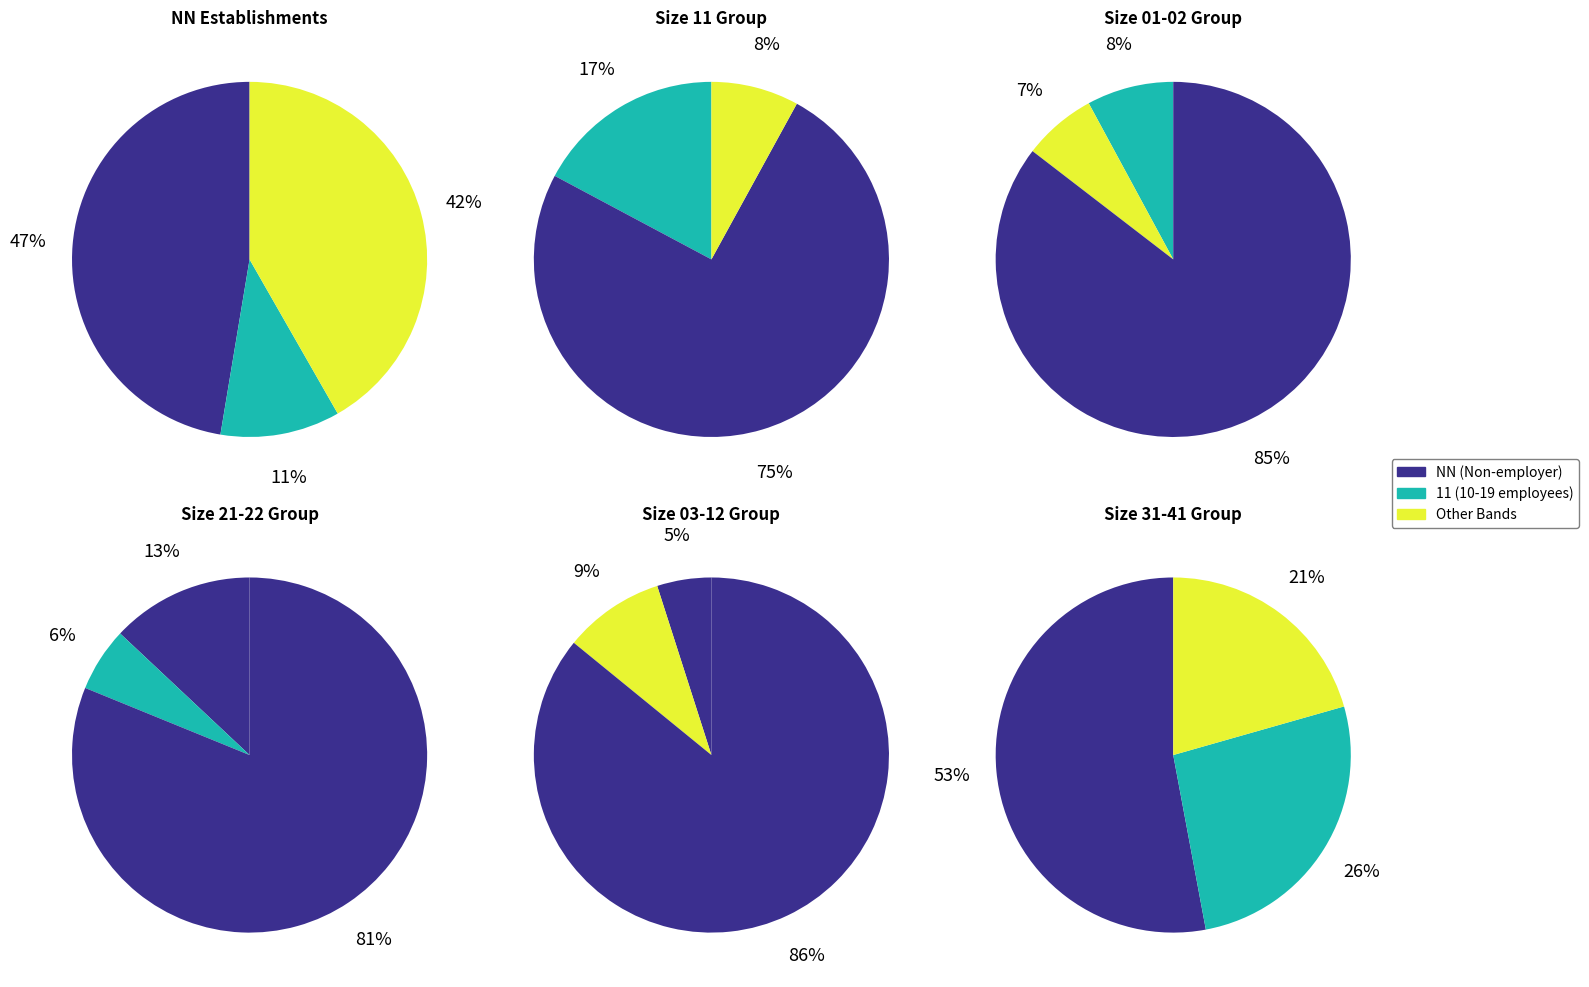

What is the largest slice in the pie chart?

NN